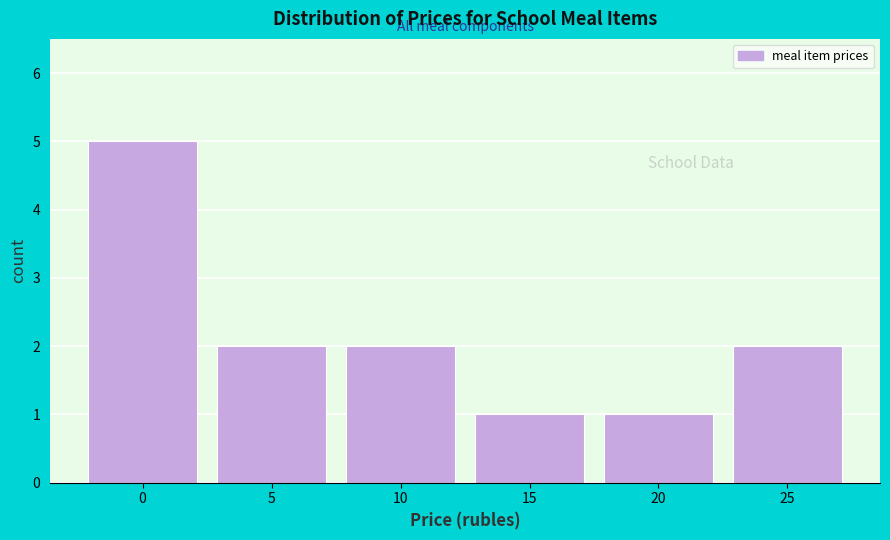

Reading left to right, list all the values displayed in this chart.

5	2	2	1	1	2